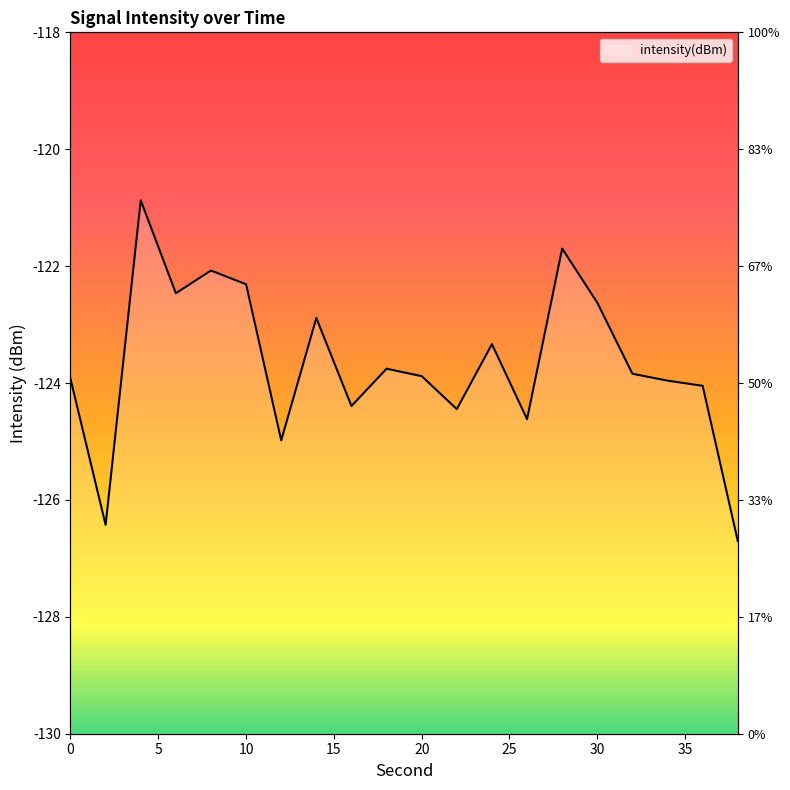

What is the value of the 3rd point from the left?

-120.9